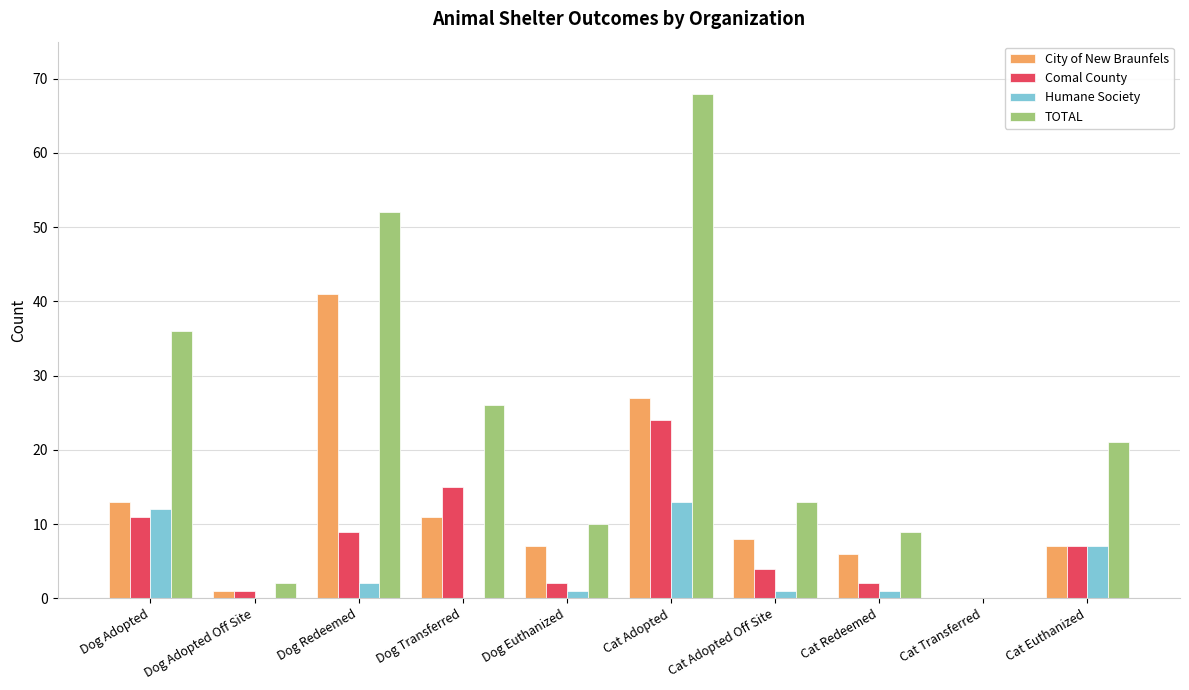

What is the sum of the City of New Braunfels values at Dog Adopted and Cat Euthanized?

20